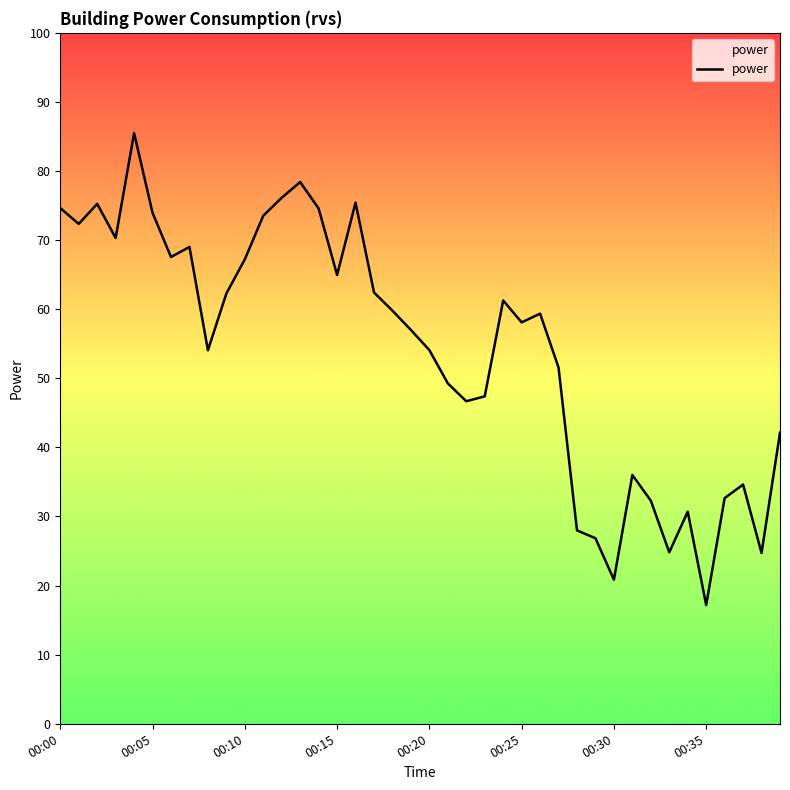

What is the minimum value shown in the chart?

17.2